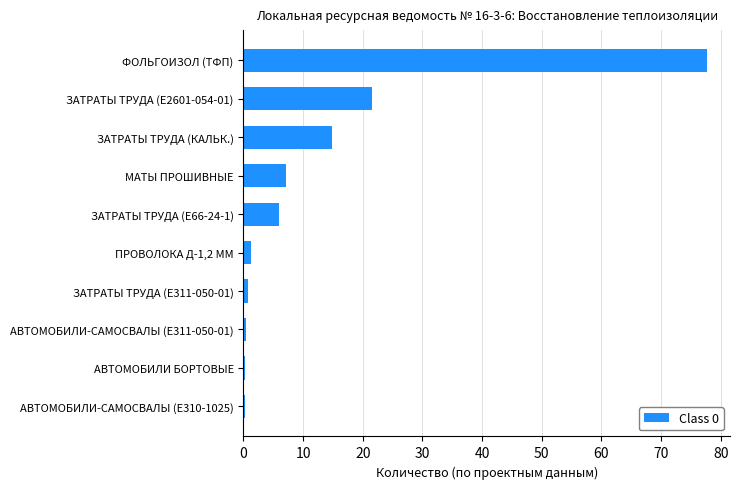

What is the ratio of the value at ФОЛЬГОИЗОЛ (ТФП) to the value at ЗАТРАТЫ ТРУДА (КАЛЬК.)?

5.2